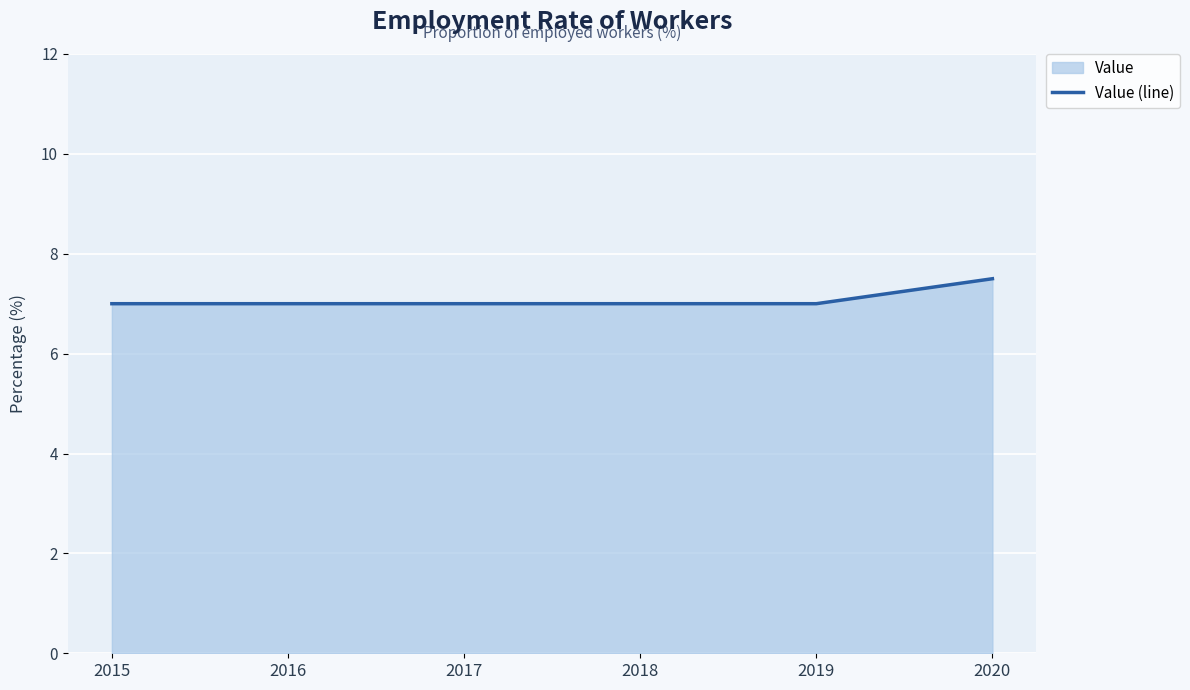

The value at 2019 is 10.7. True or false?

False